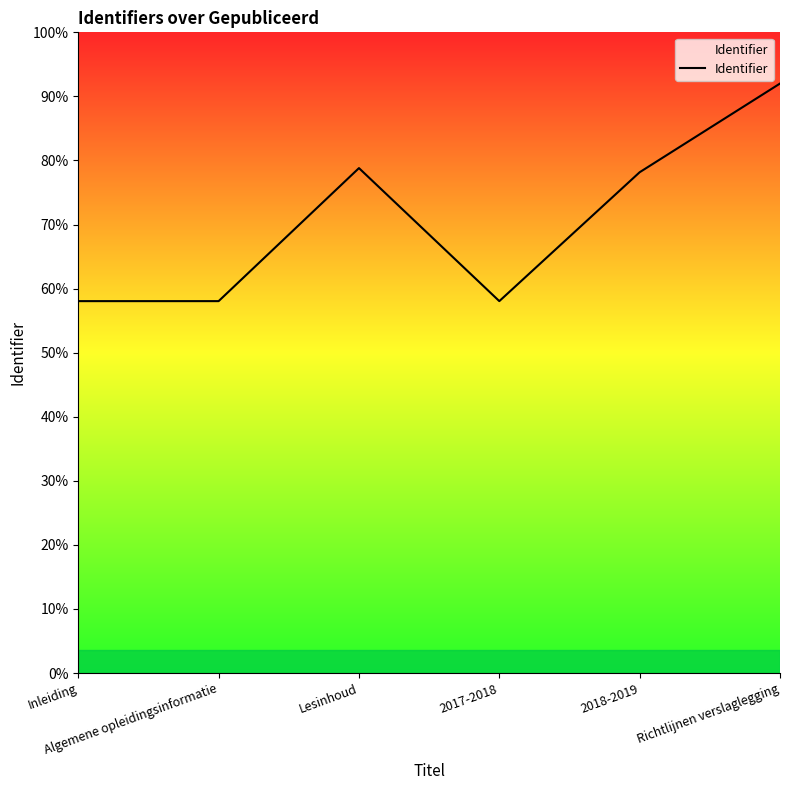

List the labels in order of value, smallest first.

Inleiding, Algemene opleidingsinformatie, 2017-2018, 2018-2019, Lesinhoud, Richtlijnen verslaglegging